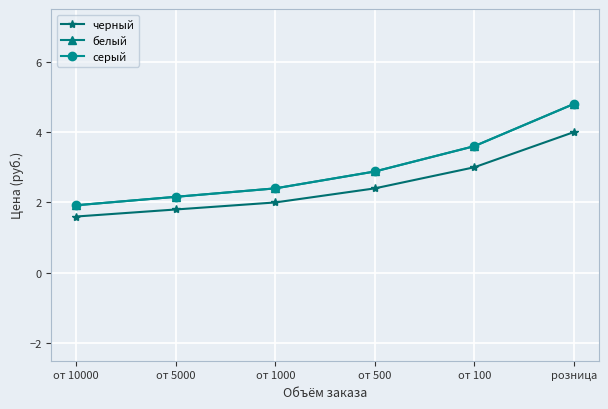

At which label is черный closest to 2?

от 1000